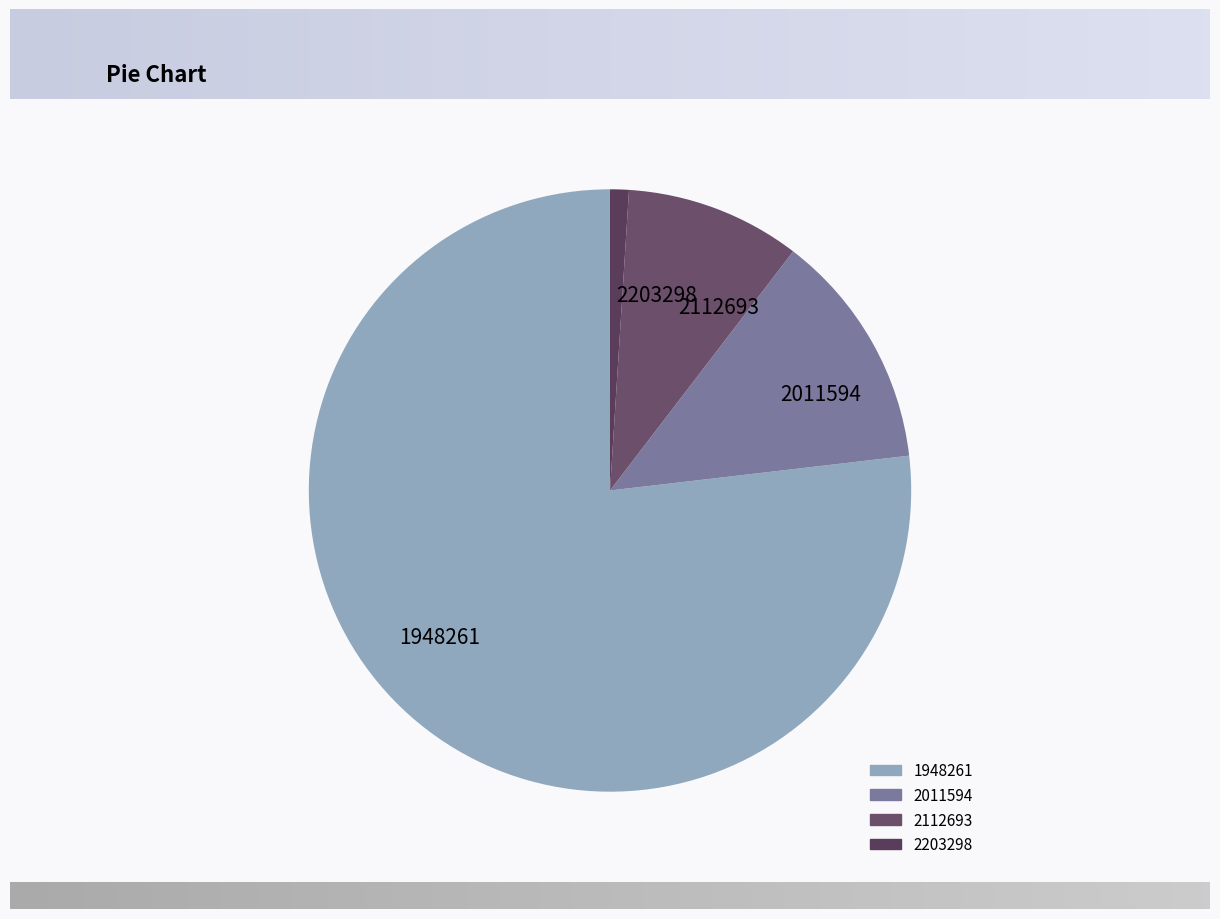

Is the sum of 2112693 and 2011594 greater than half?

No